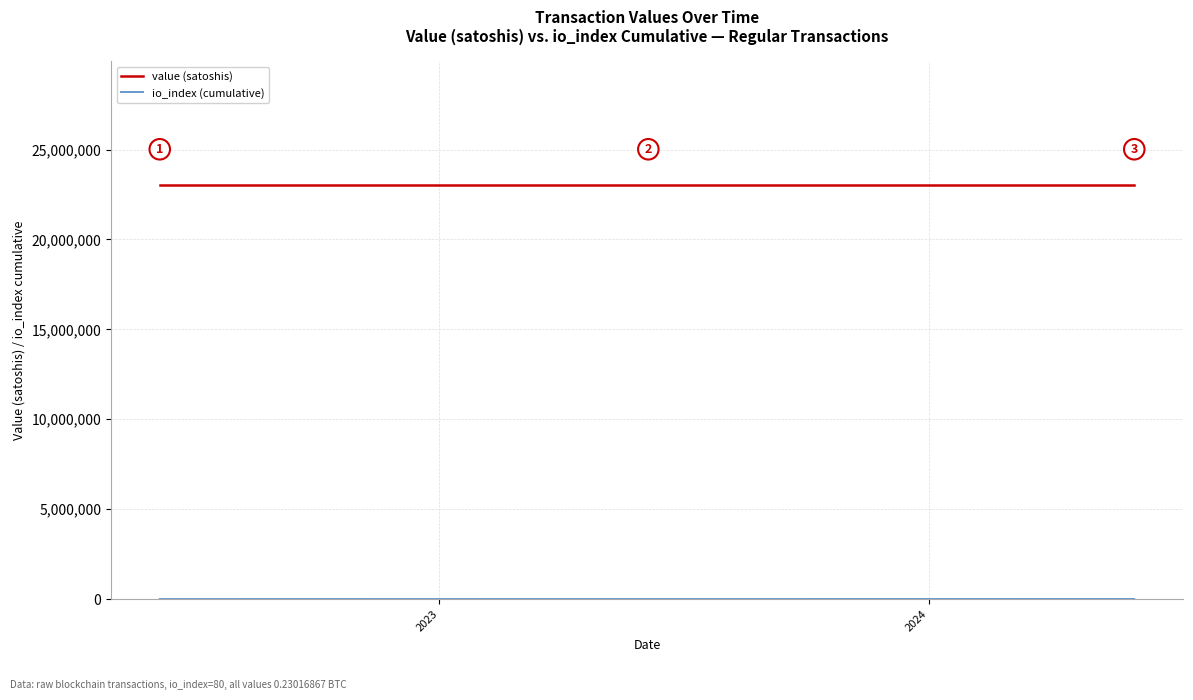

Which series has the largest total across all categories?

value (satoshis)